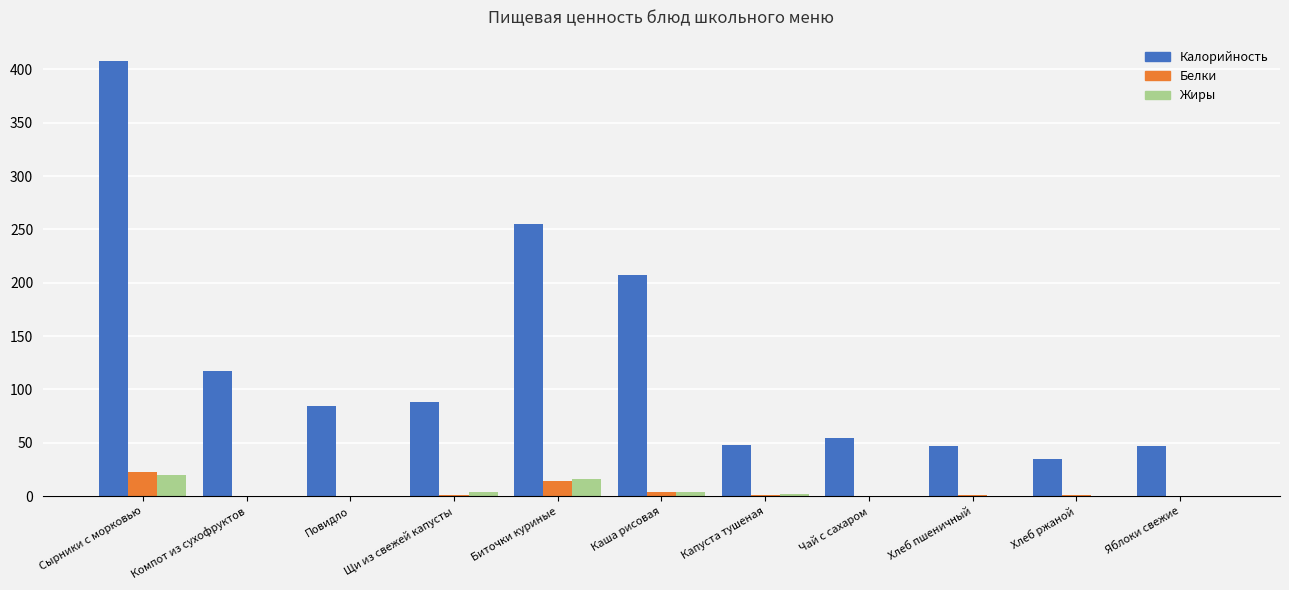

What is the average value of the Калорийность series?

126.6